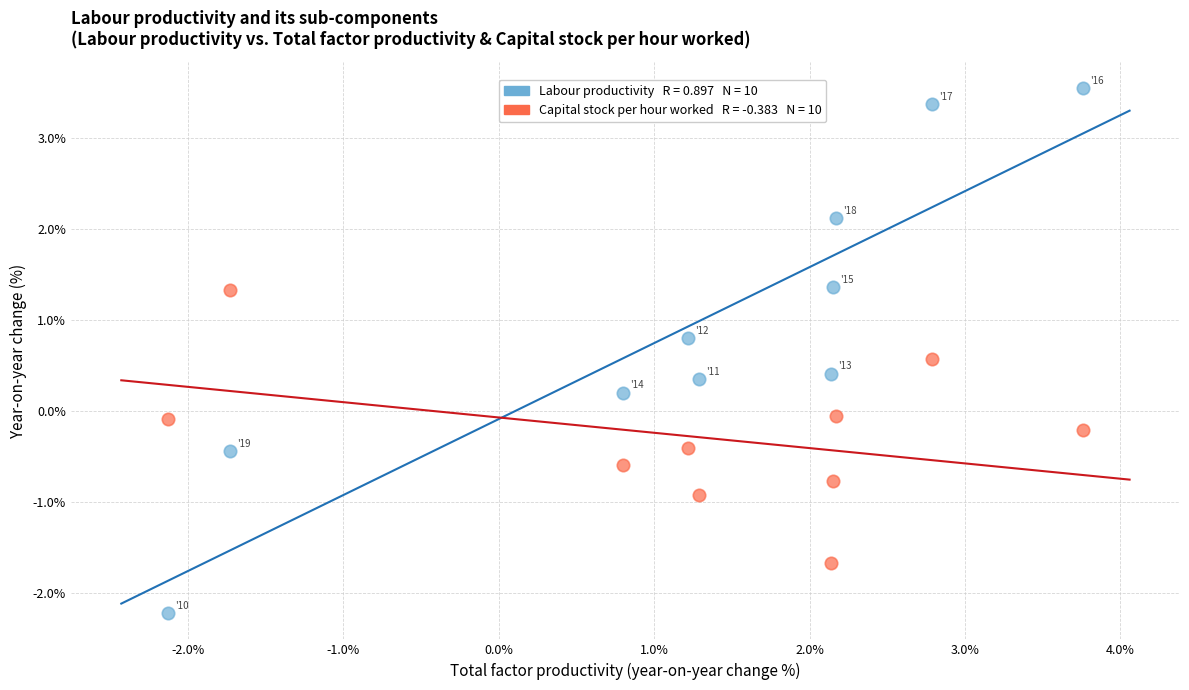

Across all data points, what is the range of Y values (max minus min)?

5.8